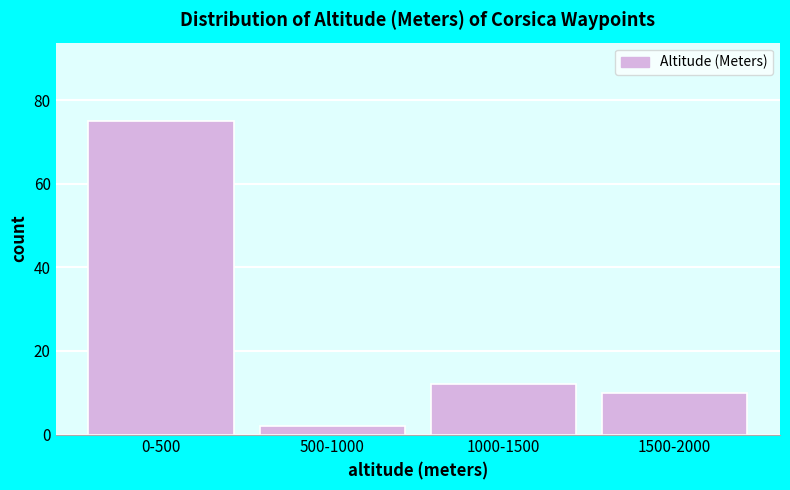

Reading left to right, extract all data points from this chart.

75	2	12	10